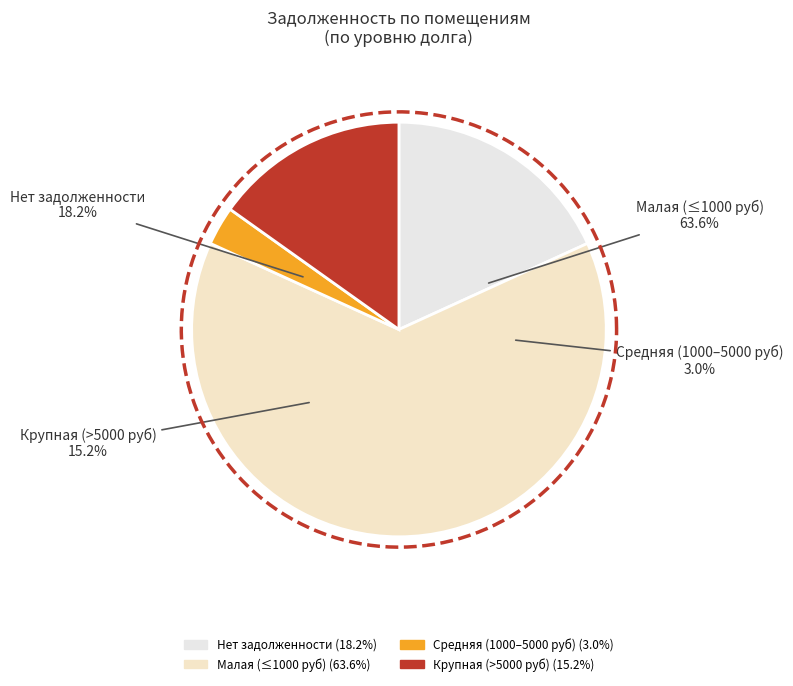

Which has a higher value, 7 or 18?

18